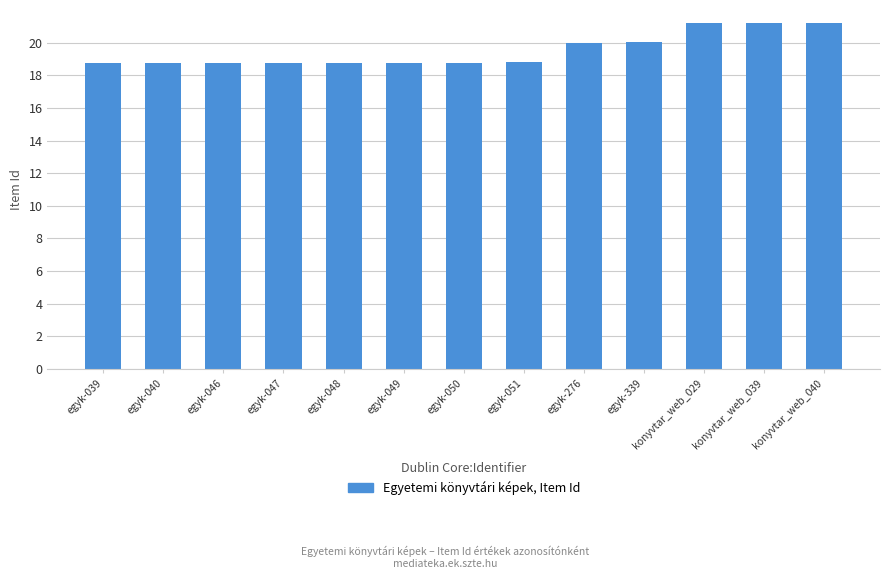

Where does the data first go above 18782?

egyk-051